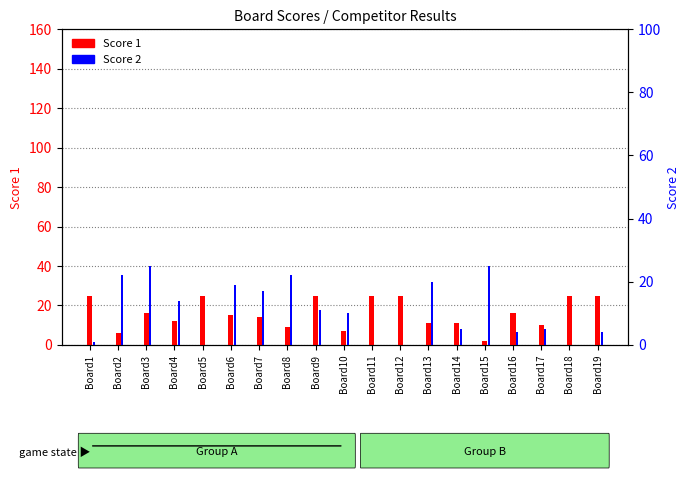

What is the value of the Score 1 bar at the 1st from the left?

25